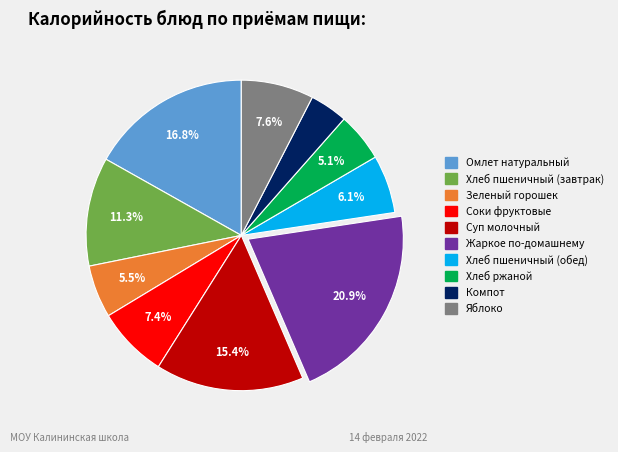

To the nearest percent, what is the difference between the largest and smallest slice percentages?

17%